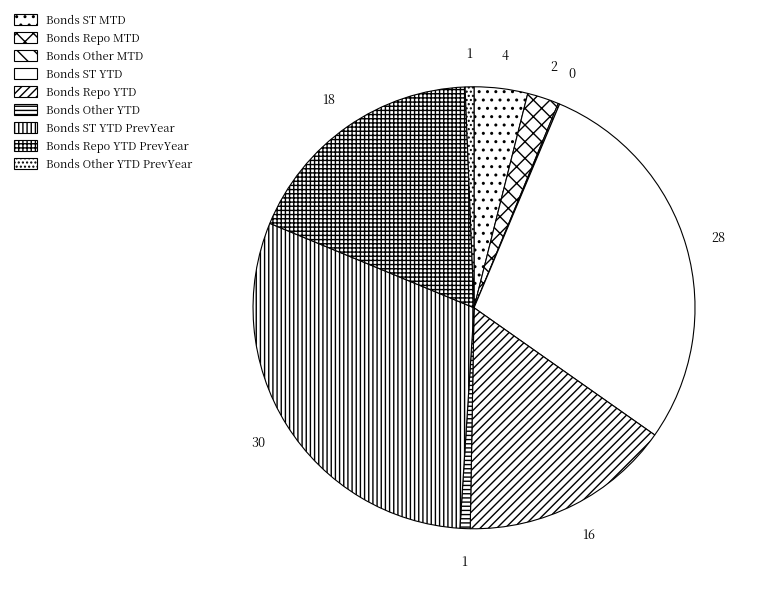

How many slices are in this pie chart?

9